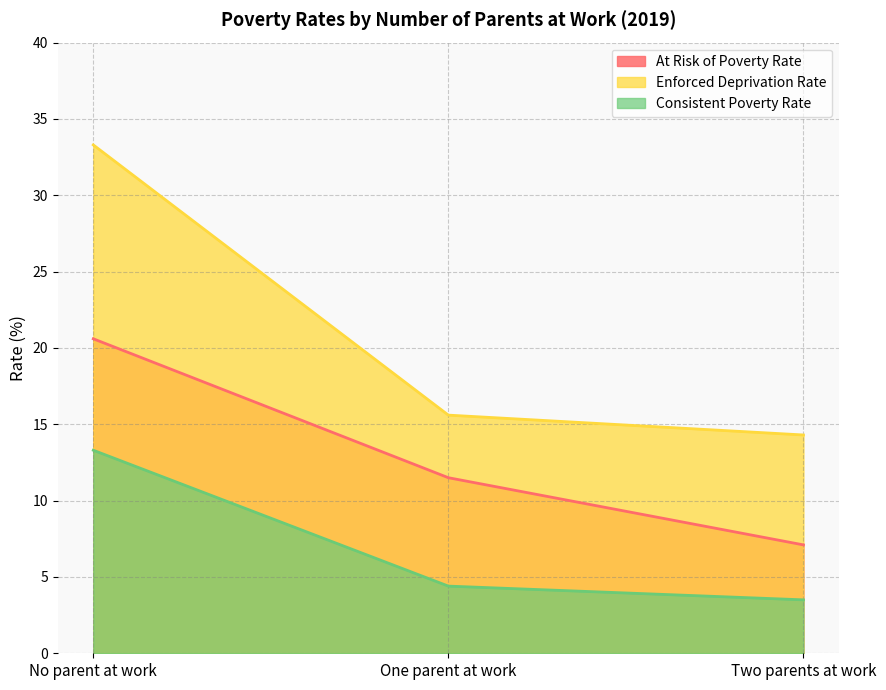

Rank the series at Two parents at work from lowest to highest value.

Consistent Poverty Rate, At Risk of Poverty Rate, Enforced Deprivation Rate